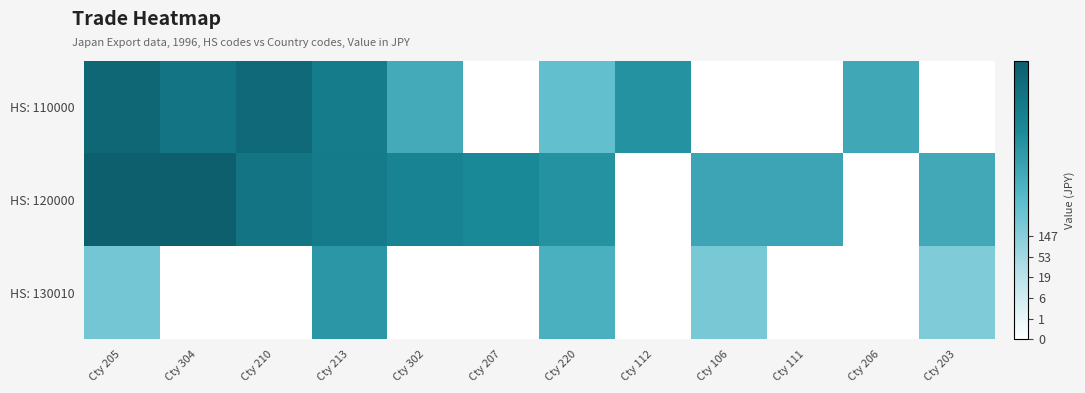

Count the number of categories in the chart.

12